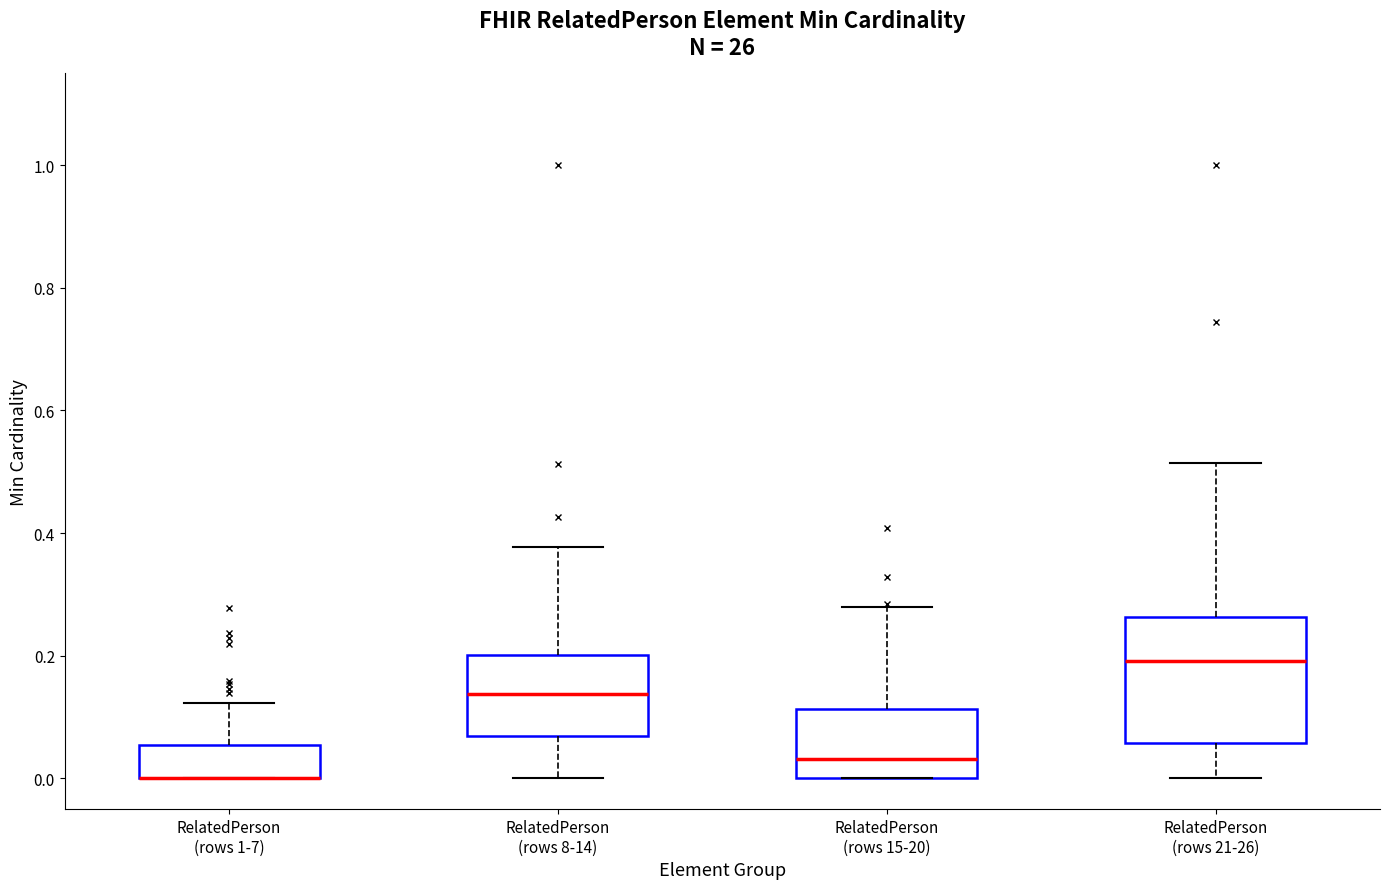

Reading left to right, transcribe this box plot: for each box, give where its median line is, the range the box spans, and where its two whiskers end, as read against the y-axis. The values are not printed on the chart, so give them approximately, as read against the axis.

RelatedPerson (rows 1-7): median 0.00 (drawn on the box's lower edge), box 0.00 to 0.06, whiskers 0.00 to 0.12
RelatedPerson (rows 8-14): median 0.14, box 0.06 to 0.20, whiskers 0.00 to 0.38
RelatedPerson (rows 15-20): median 0.04, box 0.00 to 0.12, whiskers 0.00 to 0.28
RelatedPerson (rows 21-26): median 0.20, box 0.06 to 0.26, whiskers 0.00 to 0.52